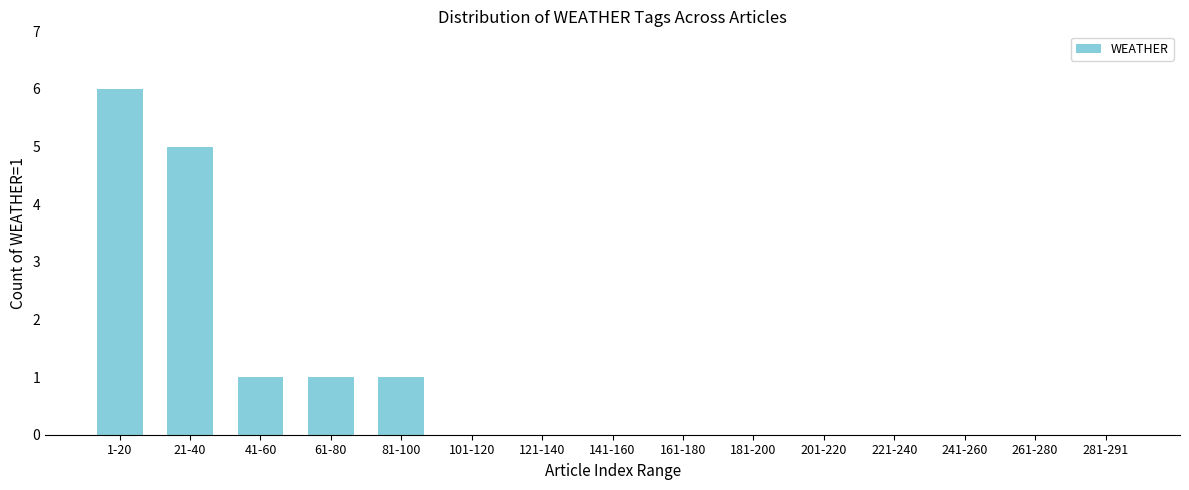

Reading left to right, extract all data points from this chart.

1-20=6	21-40=5	41-60=1	61-80=1	81-100=1	101-120=0	121-140=0	141-160=0	161-180=0	181-200=0	201-220=0	221-240=0	241-260=0	261-280=0	281-291=0